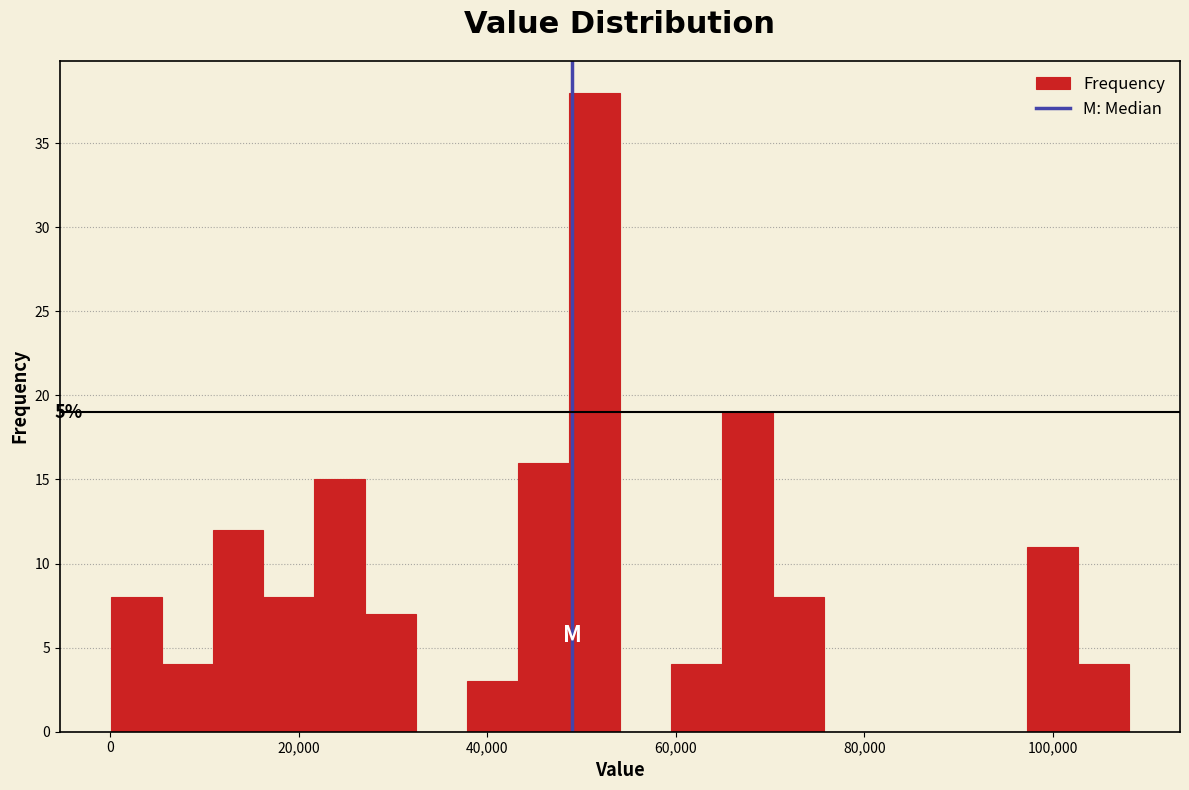

Around what value on the x-axis is the tallest bar? Give the approximate position of its centre, as read against the axis.

52000